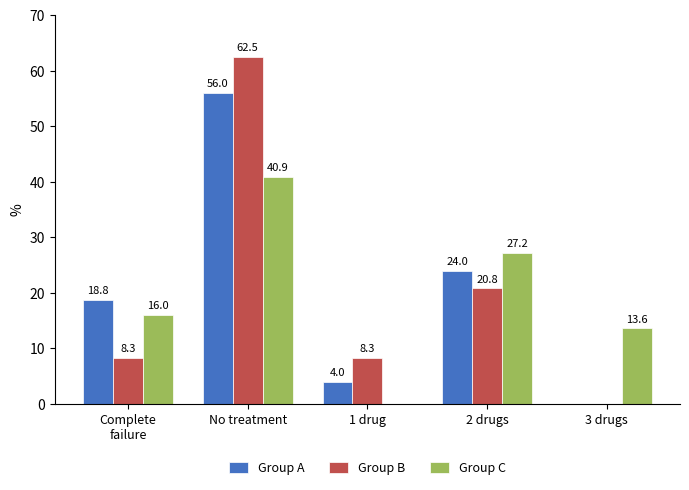

What value does the Group A series have at 2 drugs?

24.0